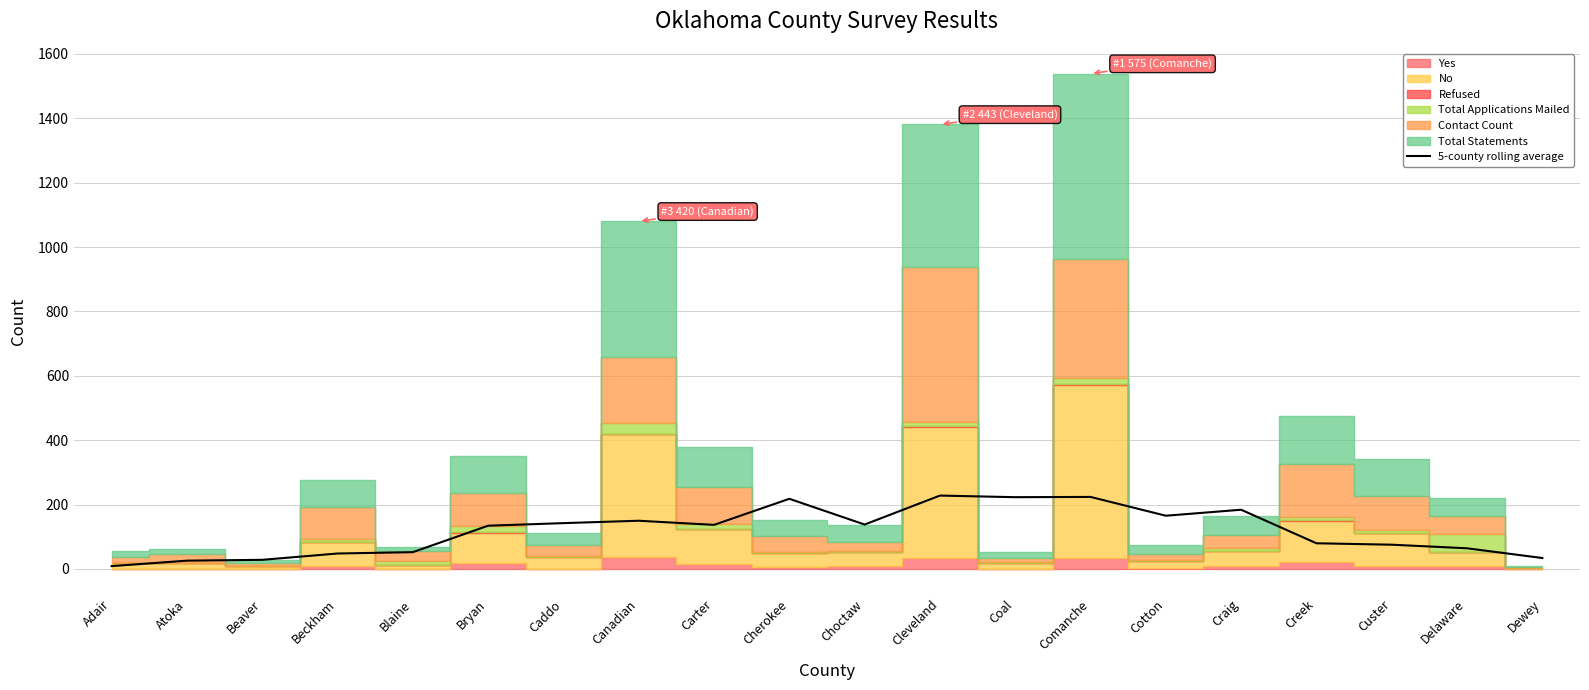

Which has a higher value, Blaine or Custer?

Custer